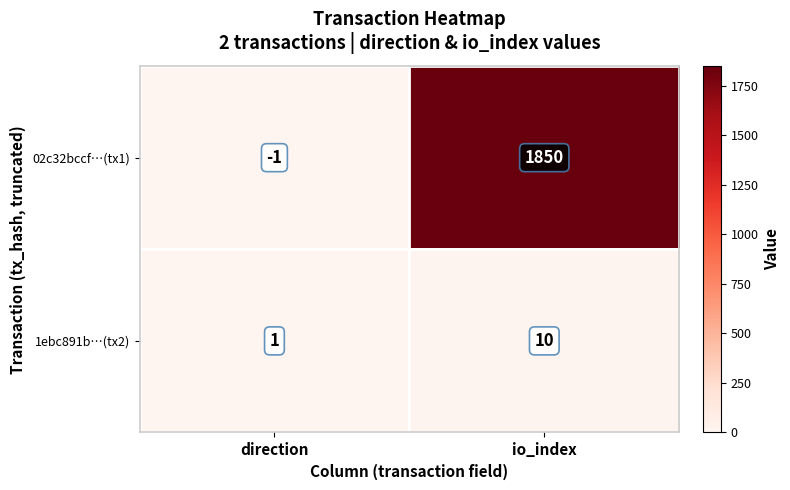

At which label is 02c32bccf…(tx1) closest to 924?

direction